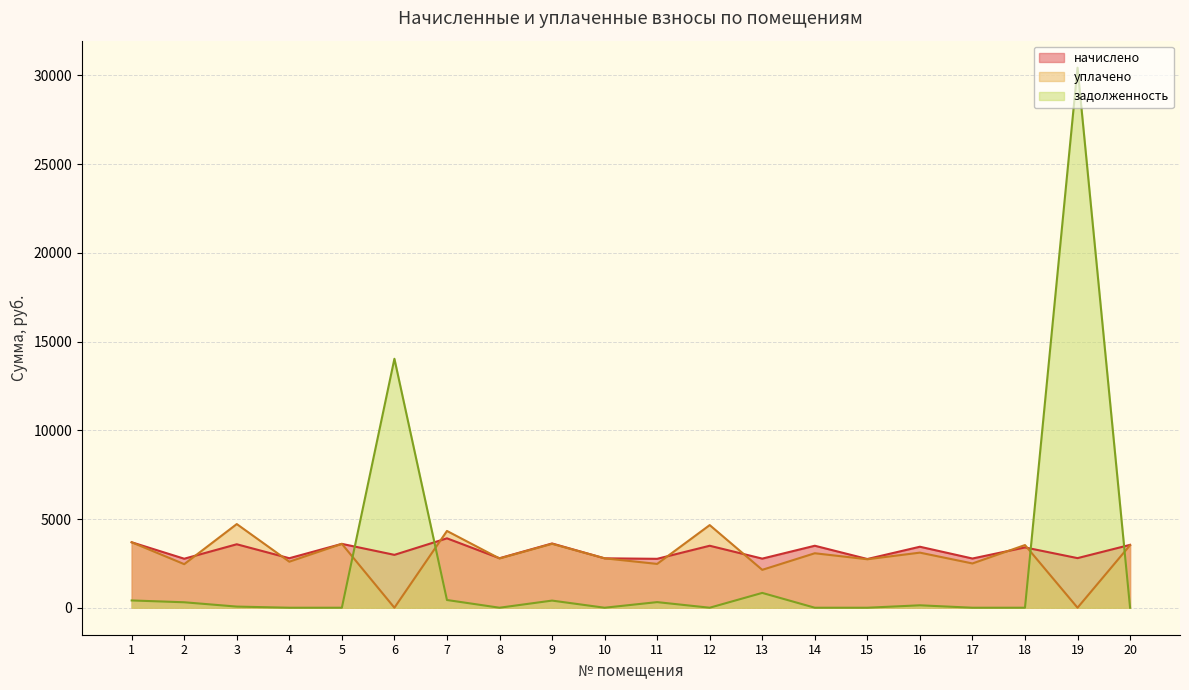

What is the greatest value displayed?

30438.7